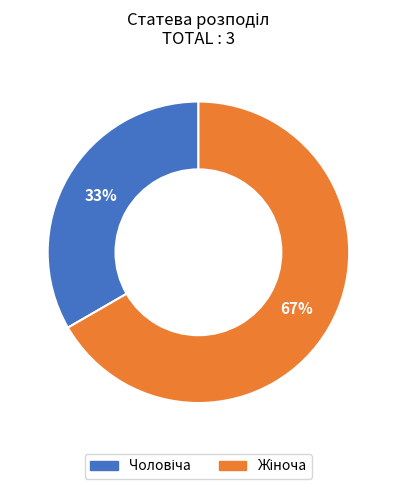

To the nearest percent, what is the average slice percentage?

50%